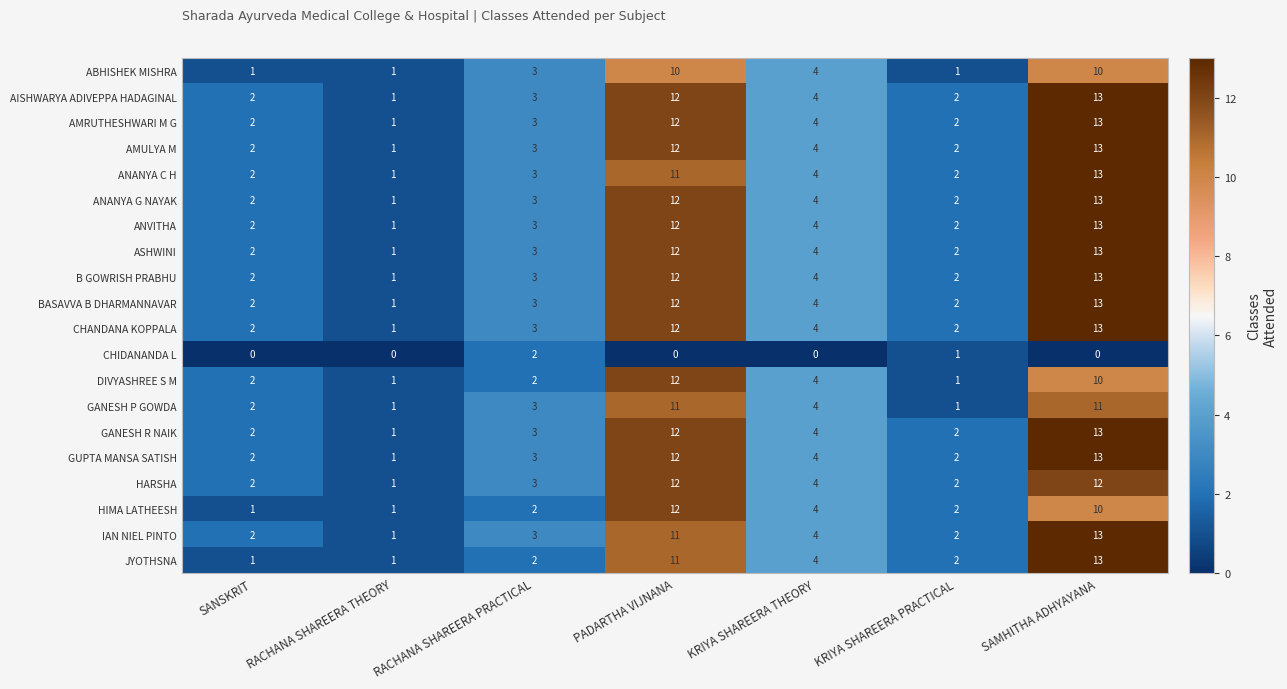

What is the difference between the maximum and minimum values in the AMRUTHESHWARI M G series?

12